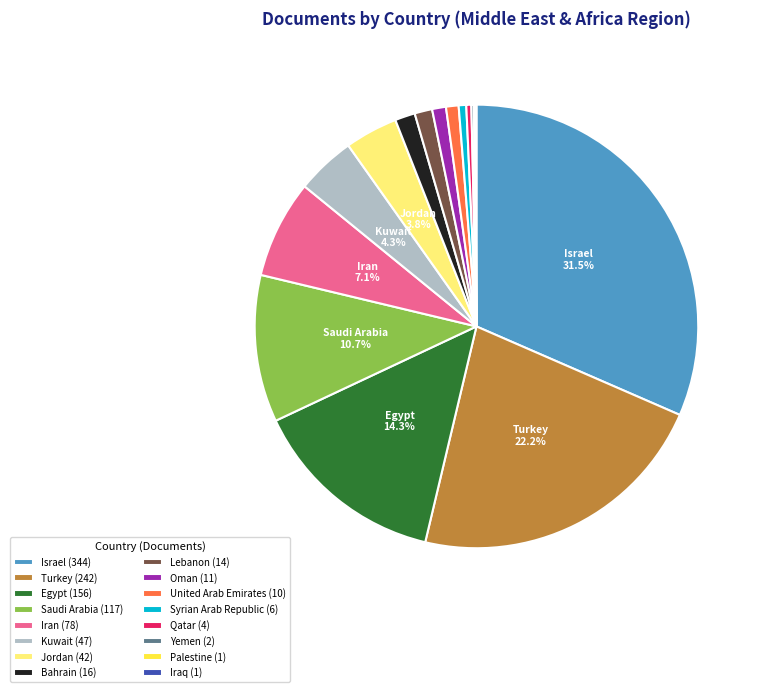

Which category has the biggest portion of the pie?

Israel